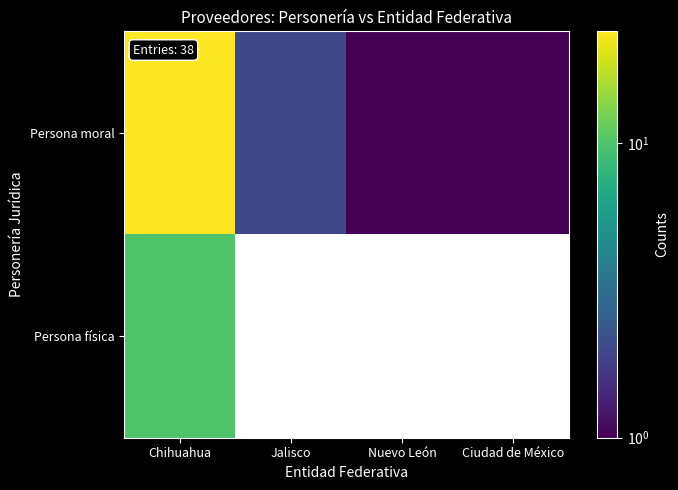

What is the difference between the Persona moral values at Jalisco and Chihuahua?

22.0